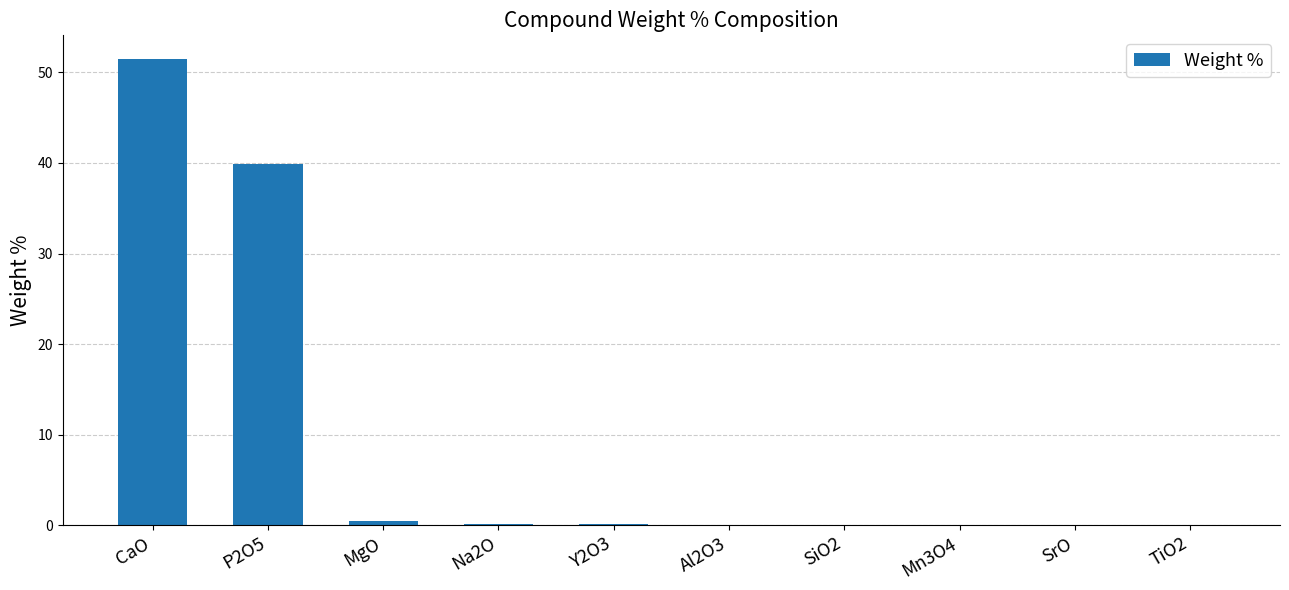

What is the maximum value shown in the chart?

51.5